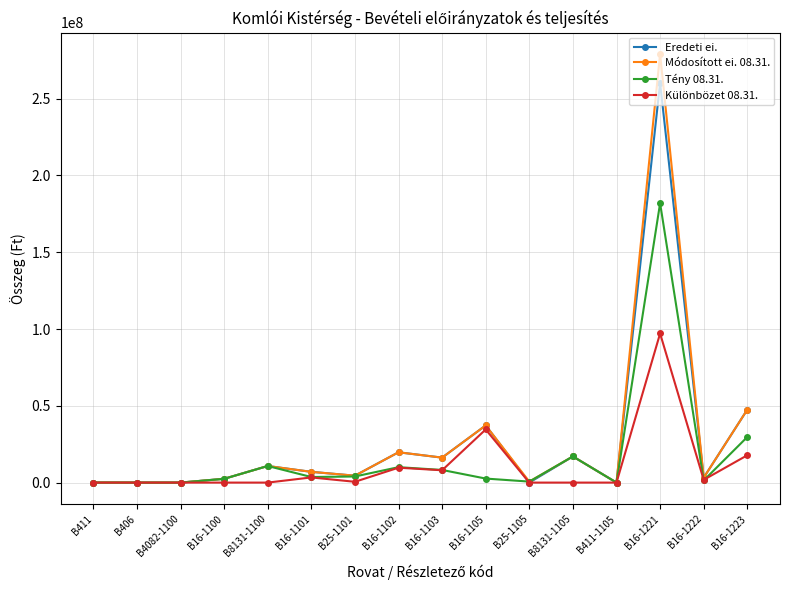

True or false: Módosított ei. 08.31. has more than 2 points higher than both neighbors.

True